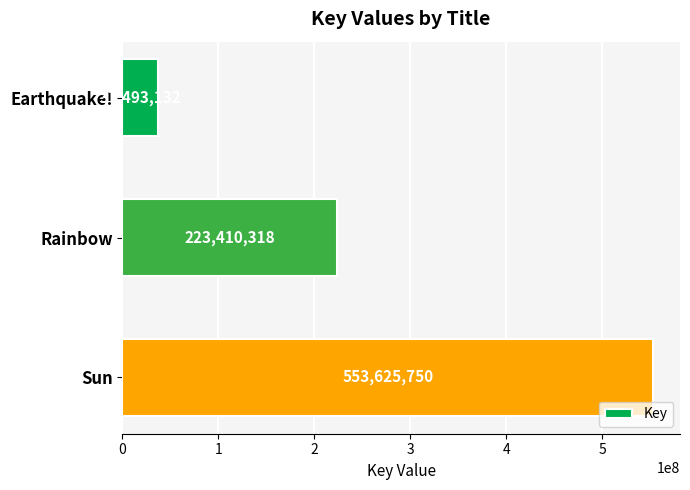

Where is the data nearest to the value 295559441?

Rainbow